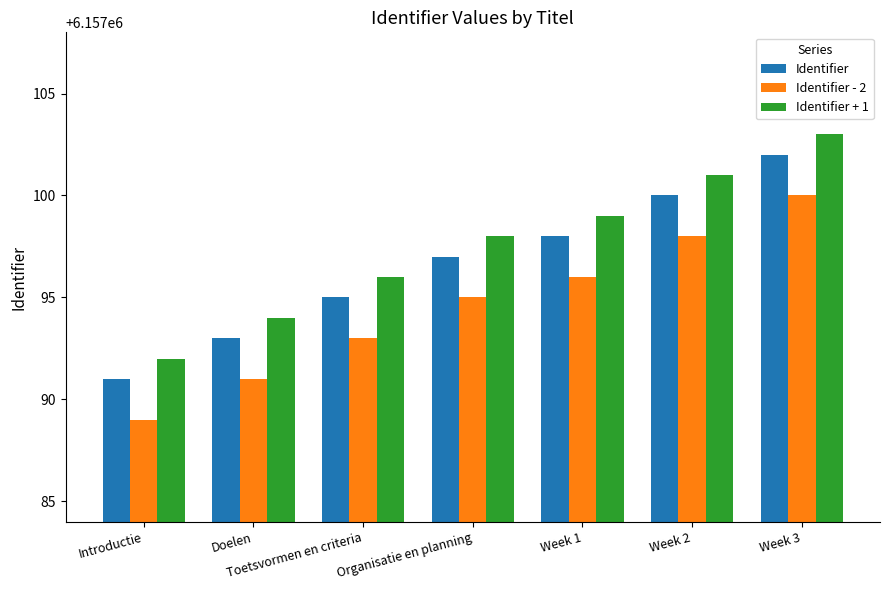

What is the maximum value for Identifier?

6157102